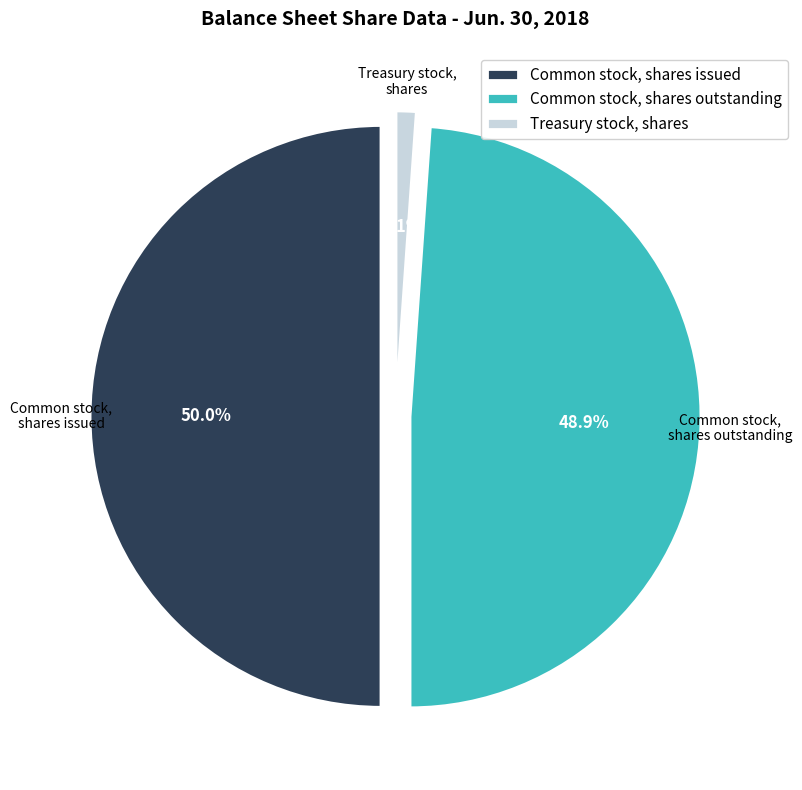

True or false: Common stock, shares issued accounts for 59% of the total.

False